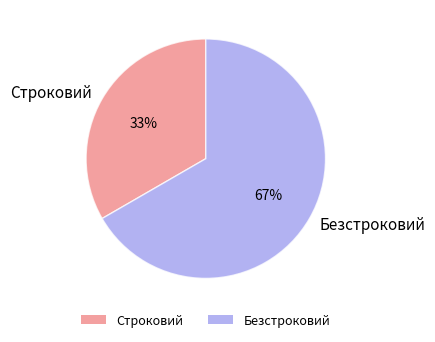

What is the majority slice?

Безстроковий